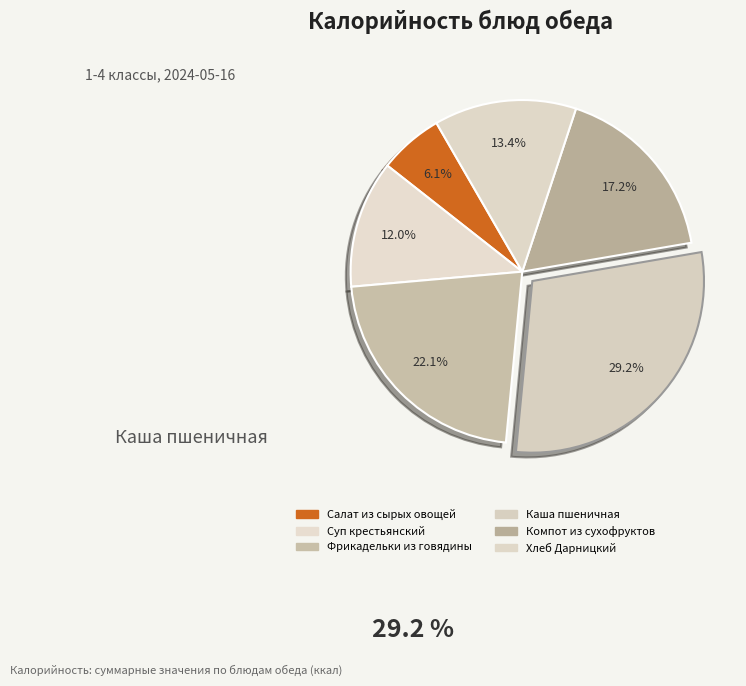

How many segments does this pie chart have?

6